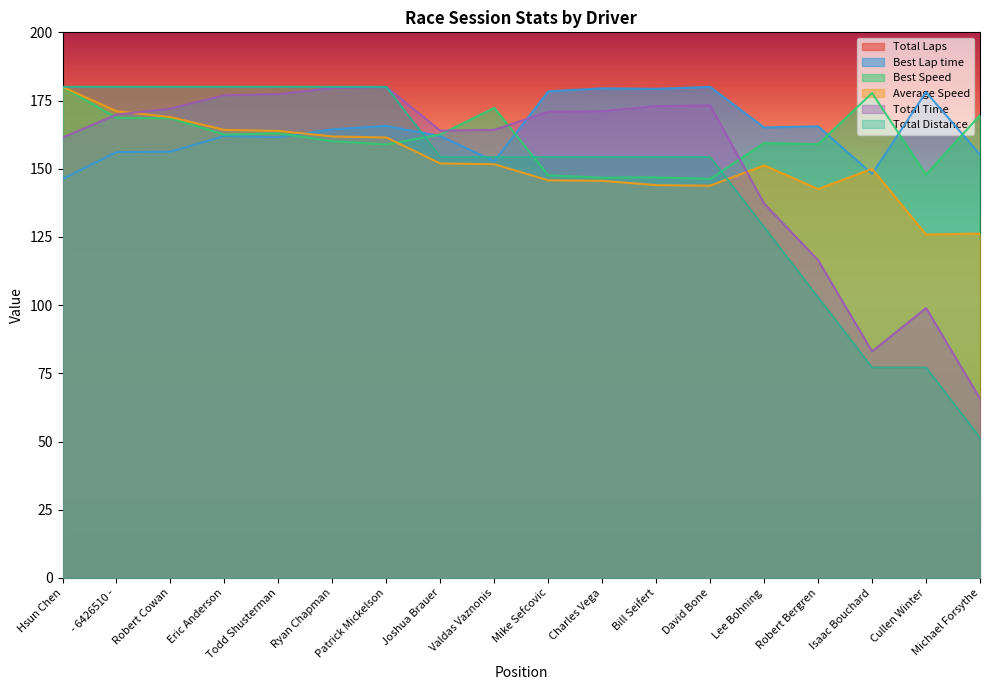

How many data points in Best Speed are above 162?

9